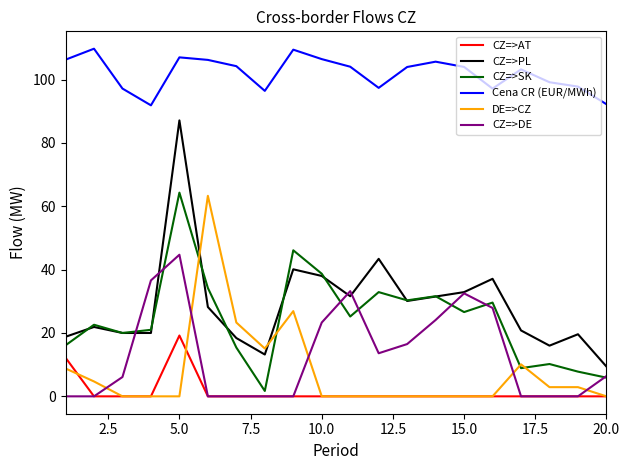

Which series has the largest range (max minus min)?

CZ=>PL